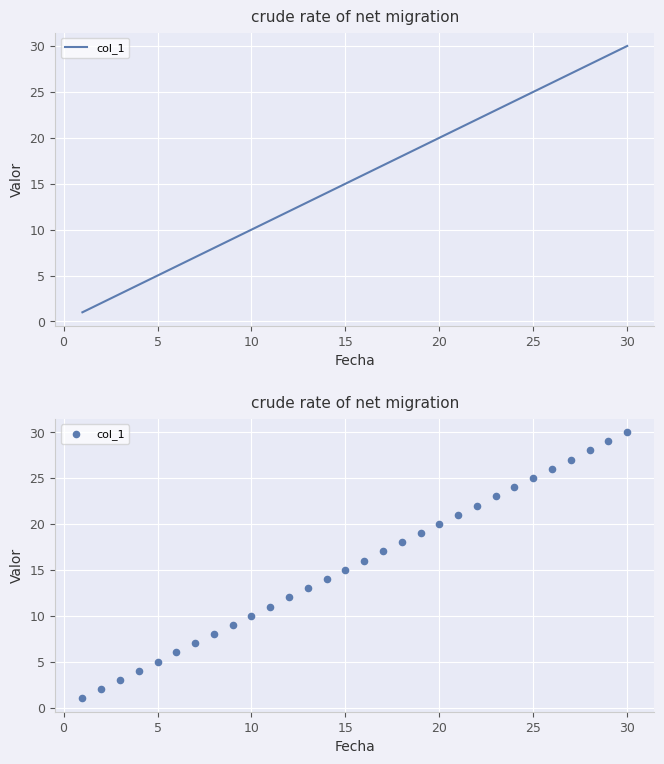

Which has a higher value, 24 or −5?

24